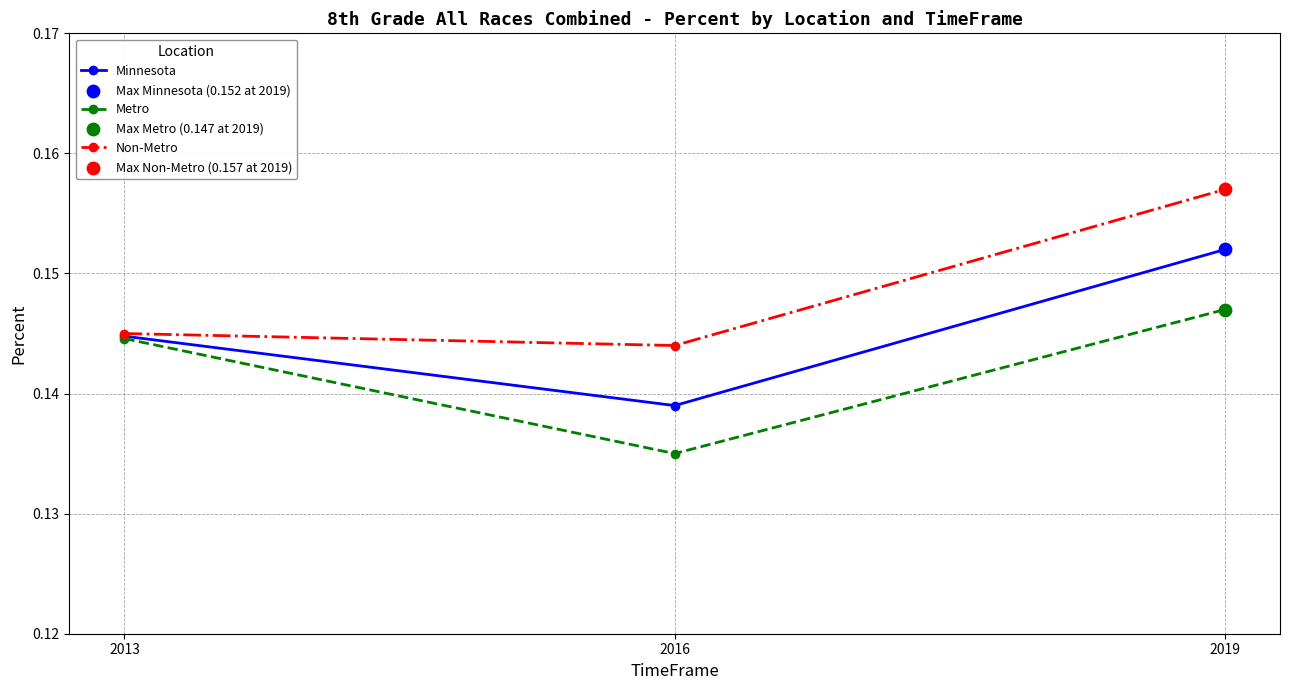

What is the total value across all series at 2013?

0.4